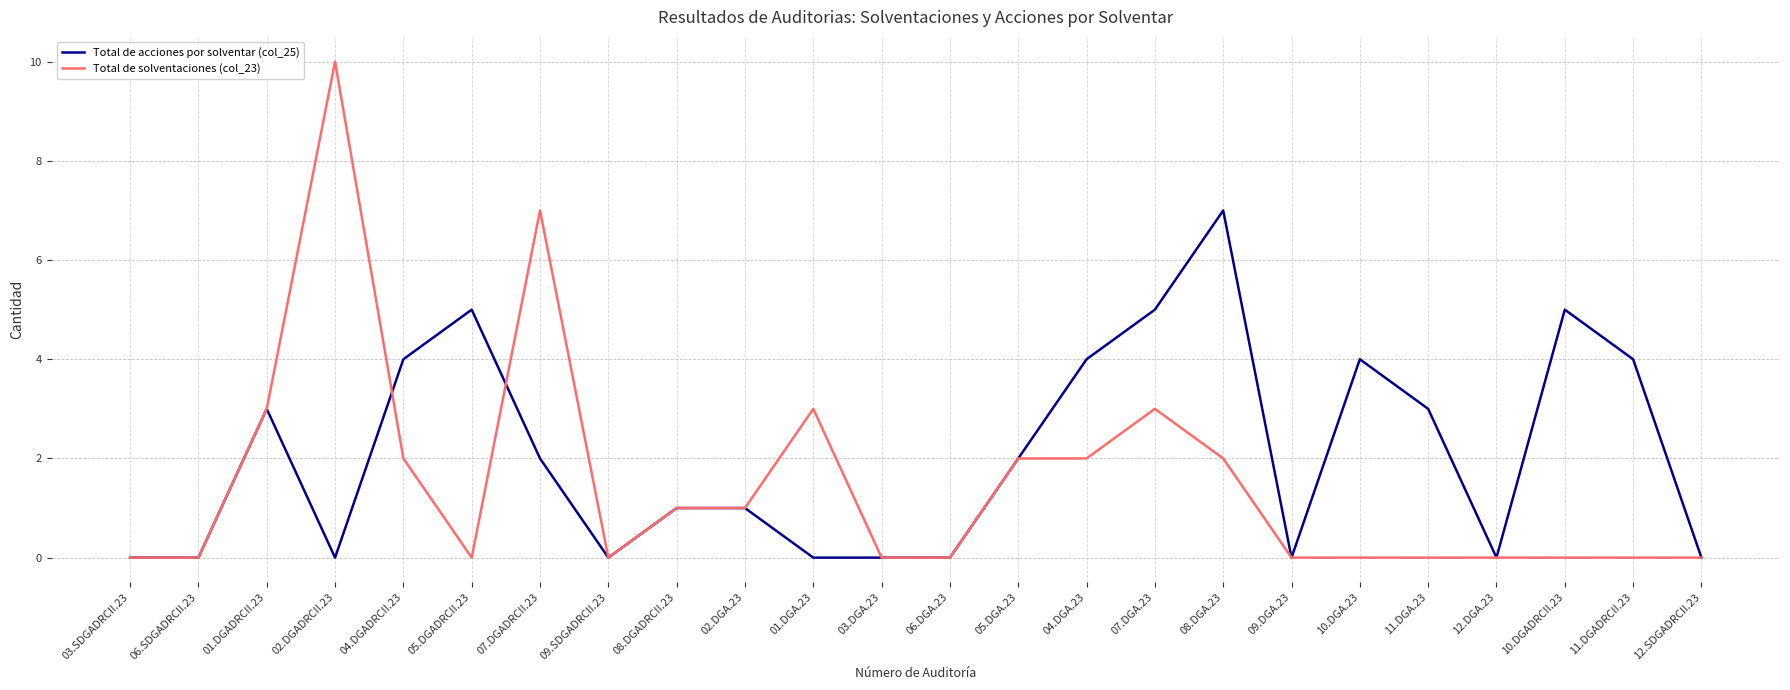

Which series changed the most between 06.DGA.23 and 08.DGA.23?

Total de acciones por solventar (col_25)